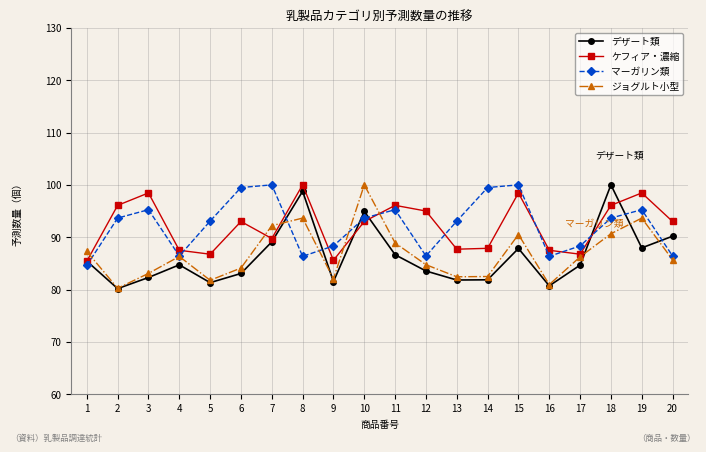

How many lines are shown in the chart?

4